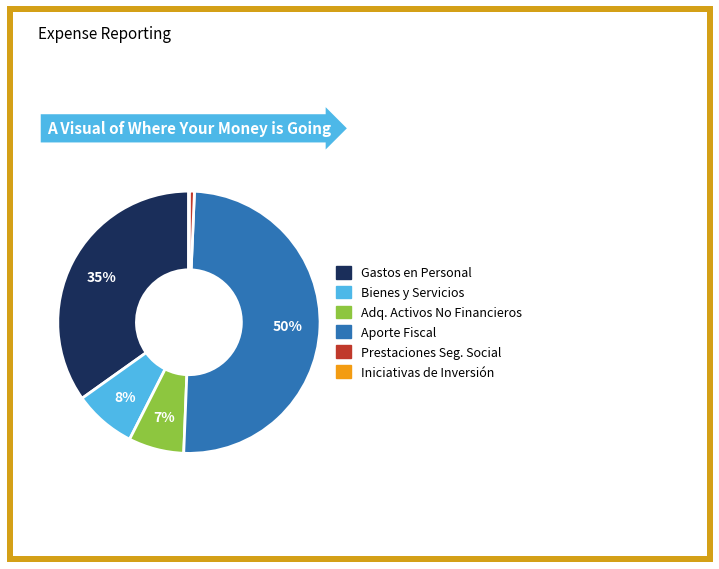

To the nearest percent, what is the average slice percentage?

17%